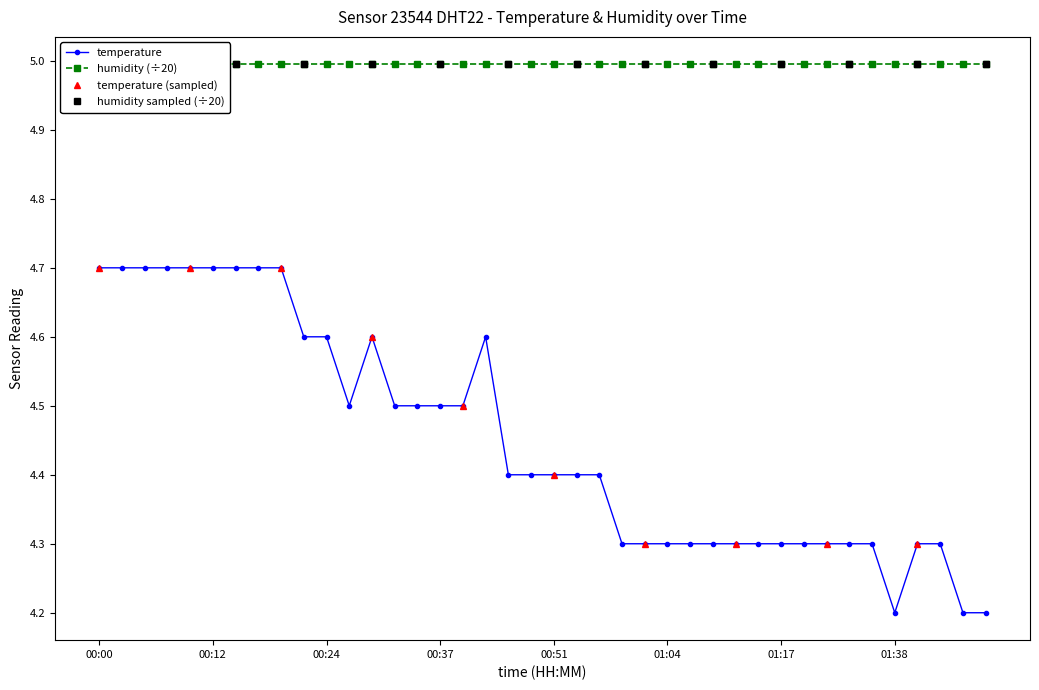

Reading right to left, what are all the values shown in this chart?

4.2	4.2	4.3	4.3	4.2	4.3	4.3	4.3	4.3	4.3	4.3	4.3	4.3	4.3	4.3	4.3	4.3	4.4	4.4	4.4	4.4	4.4	4.6	4.5	4.5	4.5	4.5	4.6	4.5	4.6	4.6	4.7	4.7	4.7	4.7	4.7	4.7	4.7	4.7	4.7